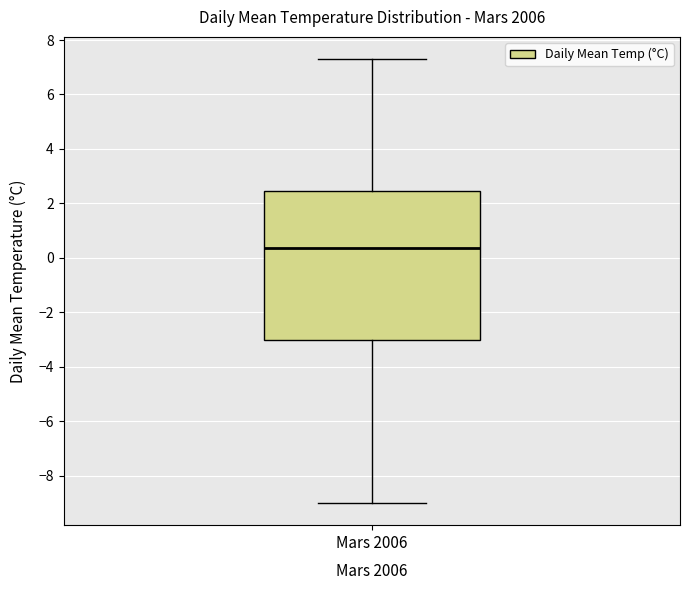

Transcribe this box plot: give where the median line is, the range the box spans, and where the two whiskers end, as read against the y-axis. The values are not printed on the chart, so give them approximately, as read against the axis.

median 0.4, box -3.0 to 2.4, whiskers -9.0 to 7.4